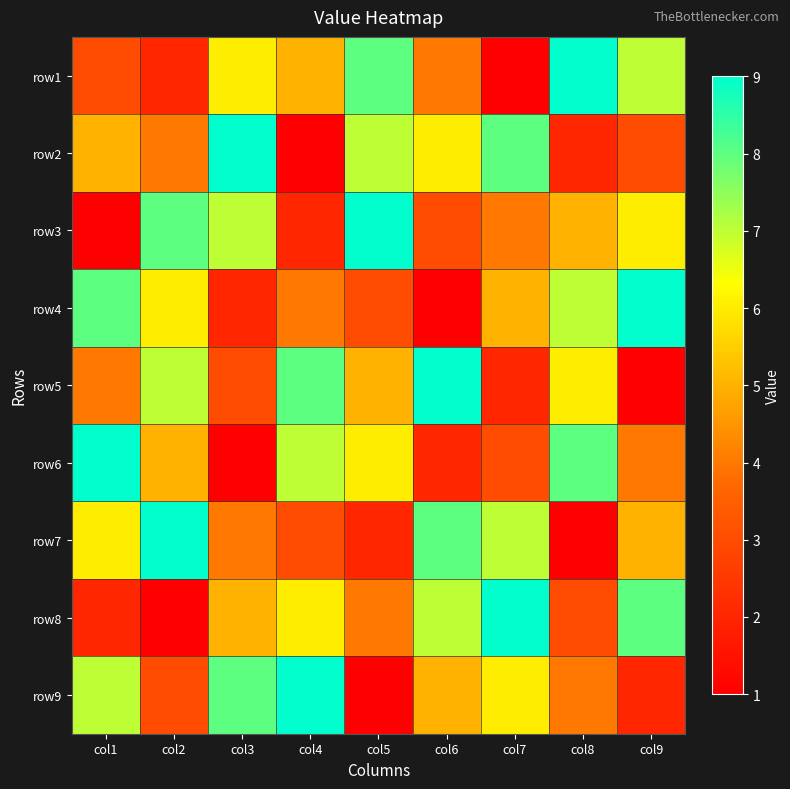

Reading left to right, extract all data points from this chart.

row1: col1=3	col2=2	col3=6	col4=5	col5=8	col6=4	col7=1	col8=9	col9=7
row2: col1=5	col2=4	col3=9	col4=1	col5=7	col6=6	col7=8	col8=2	col9=3
row3: col1=1	col2=8	col3=7	col4=2	col5=9	col6=3	col7=4	col8=5	col9=6
row4: col1=8	col2=6	col3=2	col4=4	col5=3	col6=1	col7=5	col8=7	col9=9
row5: col1=4	col2=7	col3=3	col4=8	col5=5	col6=9	col7=2	col8=6	col9=1
row6: col1=9	col2=5	col3=1	col4=7	col5=6	col6=2	col7=3	col8=8	col9=4
row7: col1=6	col2=9	col3=4	col4=3	col5=2	col6=8	col7=7	col8=1	col9=5
row8: col1=2	col2=1	col3=5	col4=6	col5=4	col6=7	col7=9	col8=3	col9=8
row9: col1=7	col2=3	col3=8	col4=9	col5=1	col6=5	col7=6	col8=4	col9=2